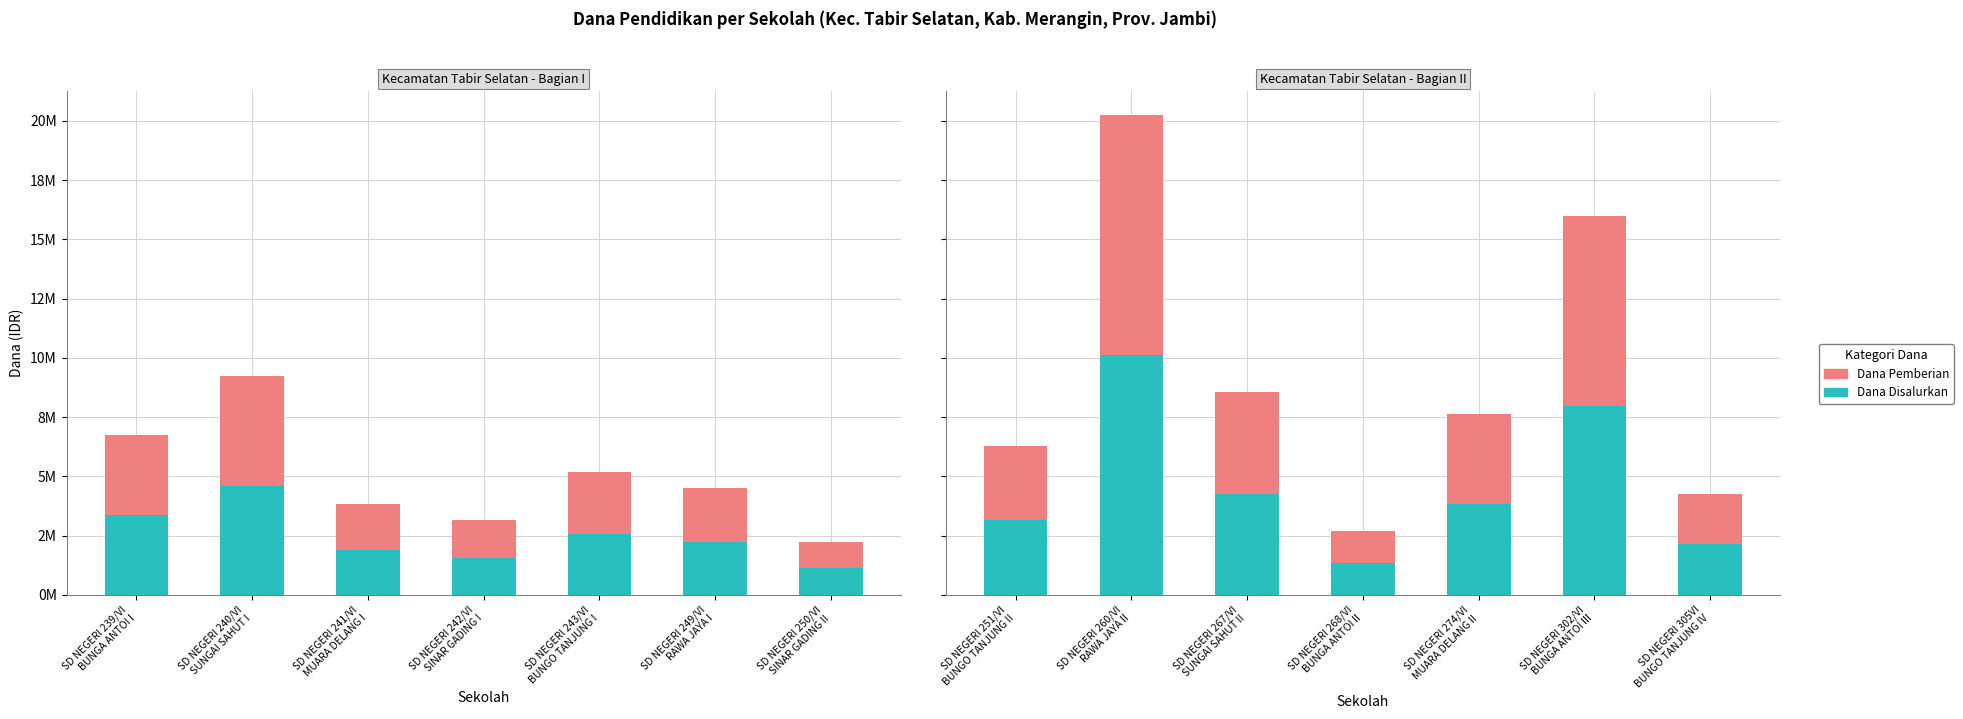

At how many categories does at least one series exceed 8647379?

1